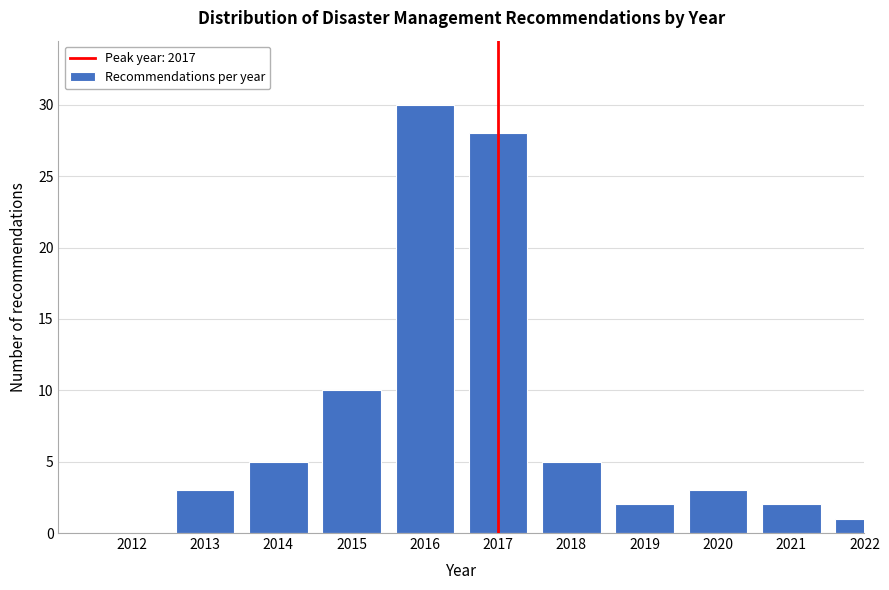

Reading right to left, what are all the values shown in this chart?

2022=1	2021=2	2020=3	2019=2	2018=5	2017=28	2016=30	2015=10	2014=5	2013=3	2012=0